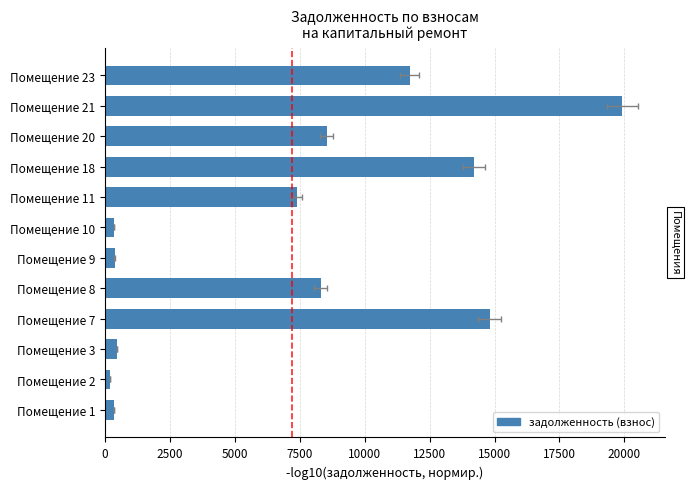

True or false: the data shows 257.6 at Помещение 2.

False